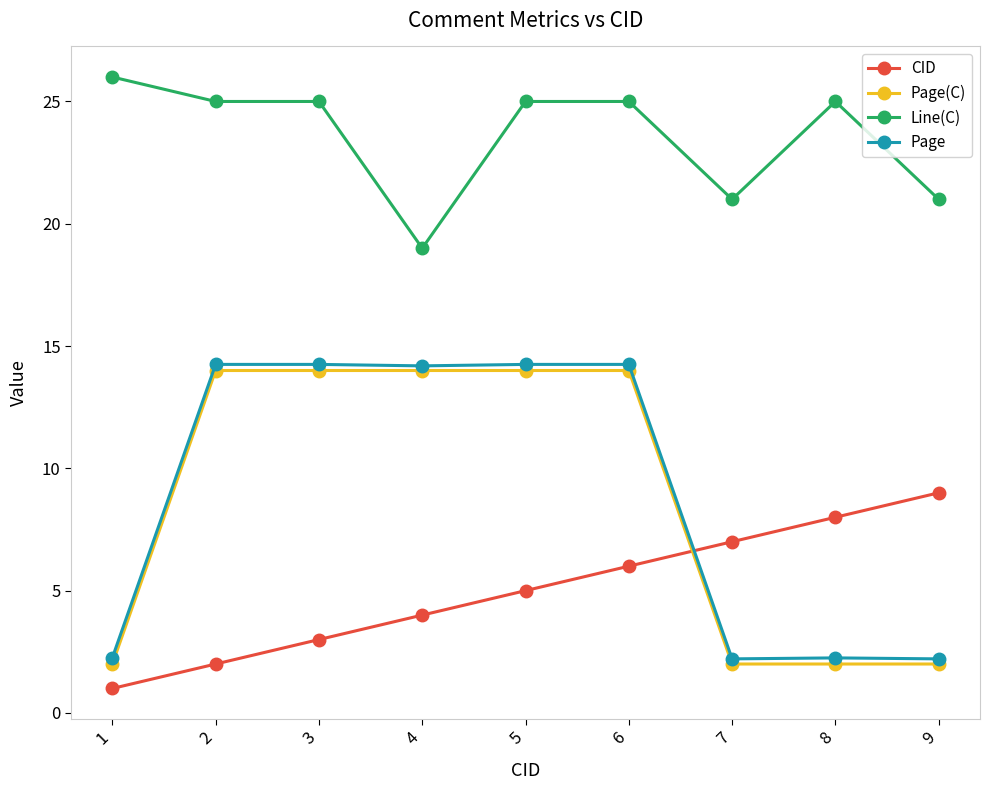

What are all the series names shown in the legend?

CID, Page(C), Line(C), Page